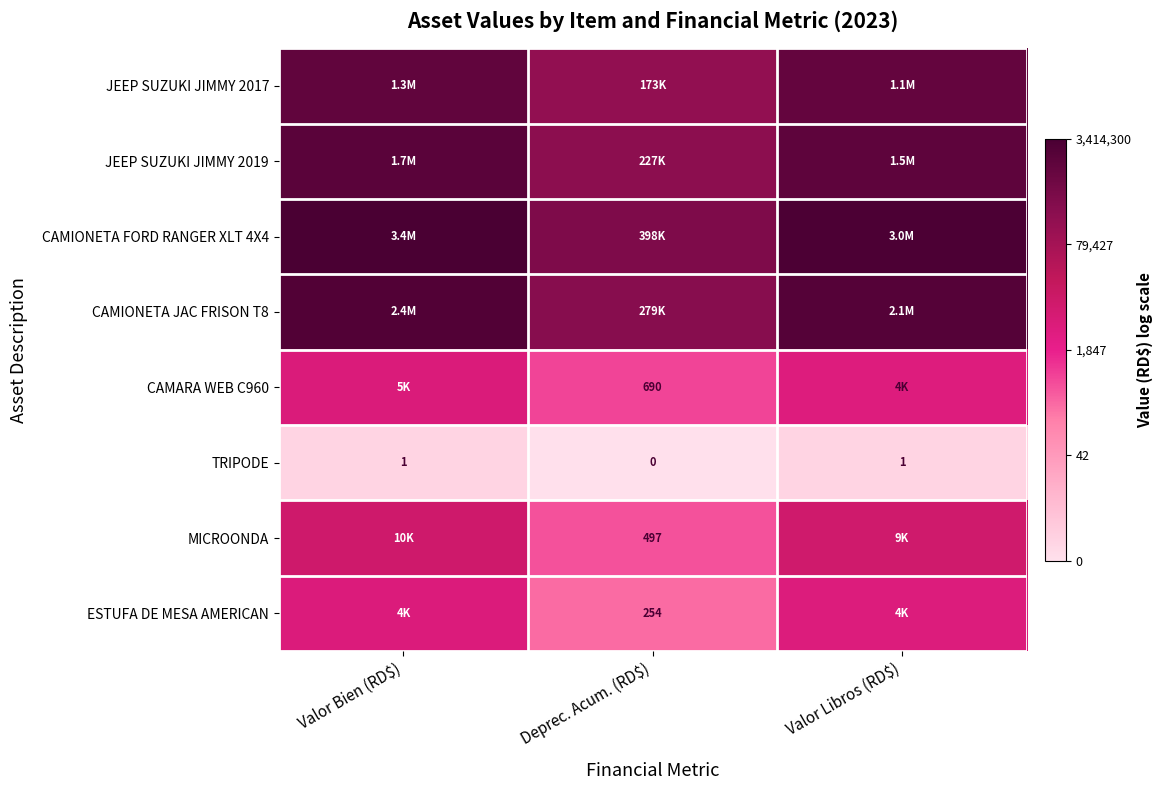

At which category does the chart reach its peak across all series?

Valor Bien (RD$)